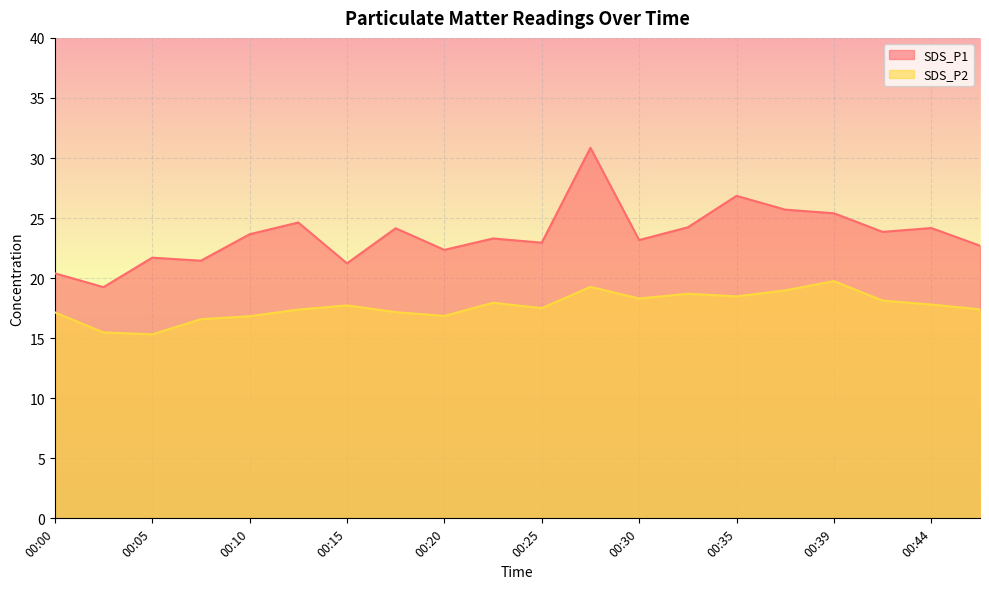

Reading left to right, extract all data points from this chart.

SDS_P1: 00:00=20.4	00:03=19.2	00:05=21.7	00:08=21.4	00:10=23.6	00:12=24.6	00:15=21.2	00:17=24.1	00:20=22.4	00:22=23.3	00:25=22.9	00:27=30.9	00:30=23.2	00:32=24.2	00:35=26.9	00:37=25.7	00:39=25.4	00:42=23.9	00:44=24.2	00:47=22.7
SDS_P2: 00:00=17.1	00:03=15.5	00:05=15.3	00:08=16.6	00:10=16.8	00:12=17.4	00:15=17.7	00:17=17.2	00:20=16.9	00:22=17.9	00:25=17.5	00:27=19.3	00:30=18.3	00:32=18.7	00:35=18.5	00:37=19.0	00:39=19.8	00:42=18.1	00:44=17.8	00:47=17.4